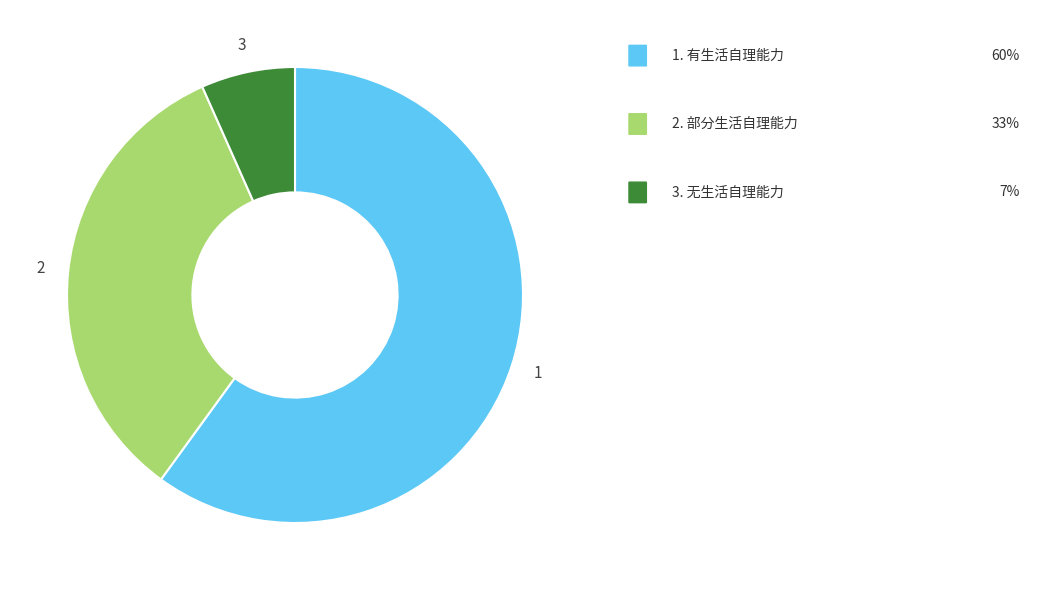

Is there any slice that represents more than half of the pie?

Yes